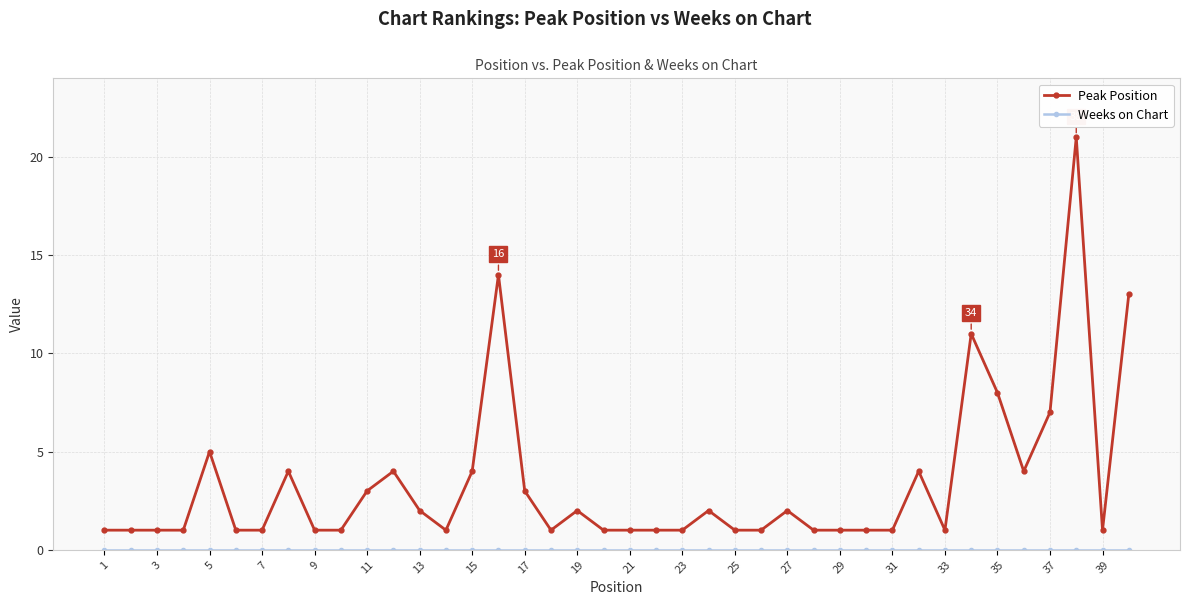

What is the difference between the maximum and minimum values in the Peak Position series?

20